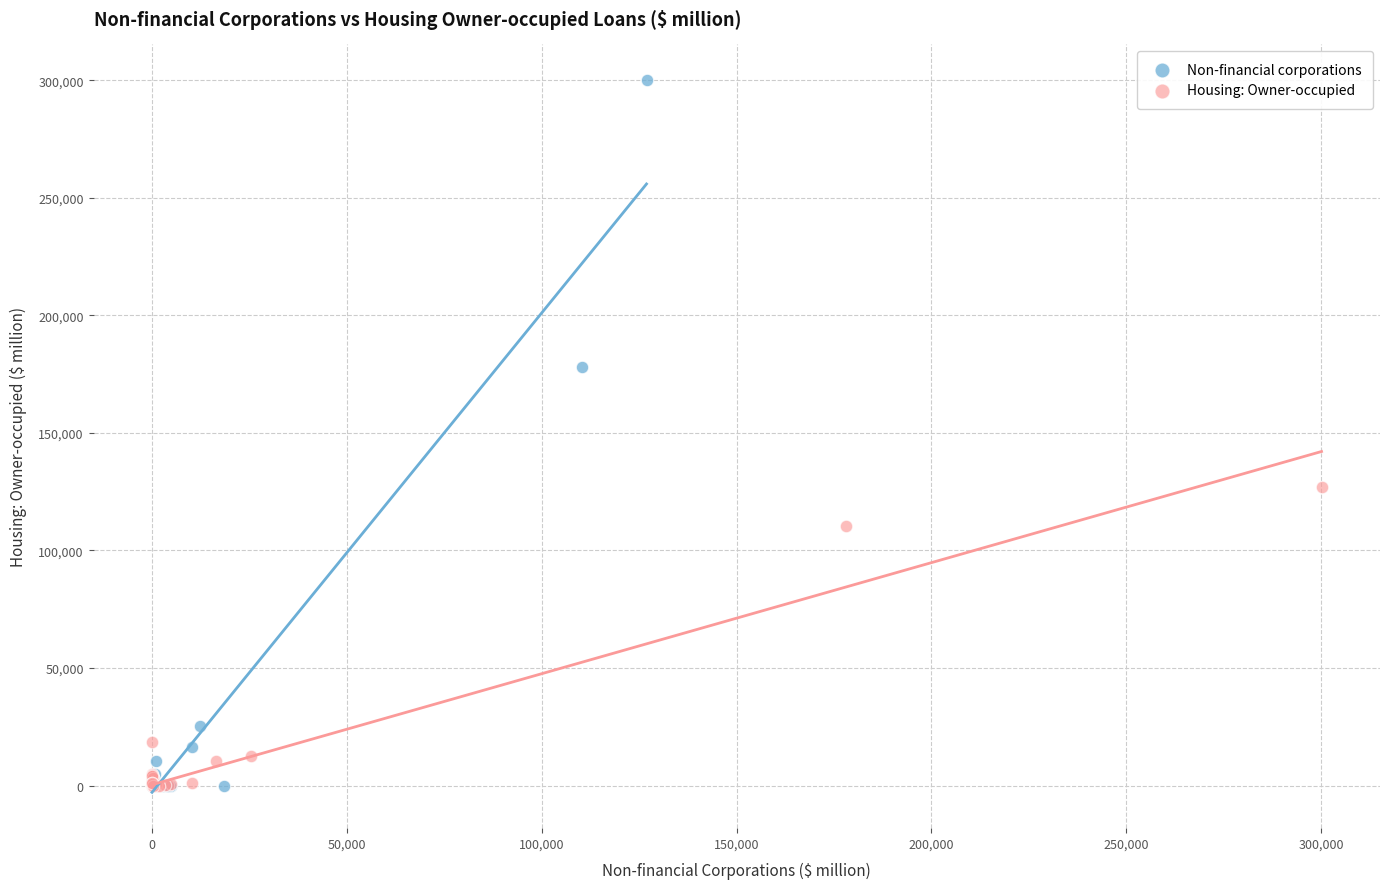

Which series has the largest Y range (max minus min)?

Non-financial corporations